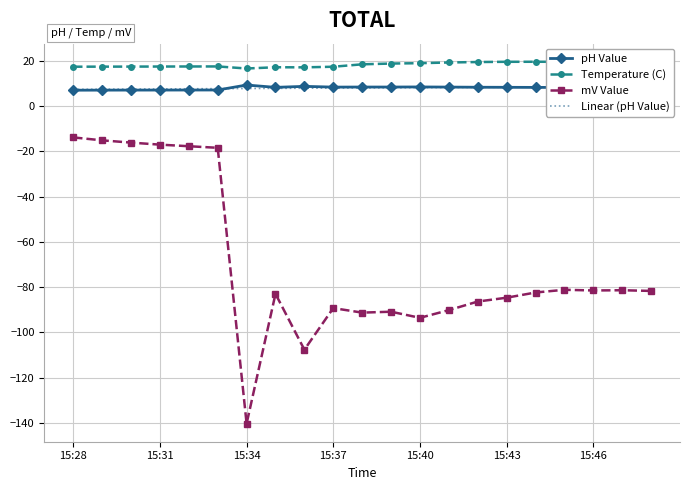

In pH Value, how many points are higher than both neighbors (excluding endpoints)?

3